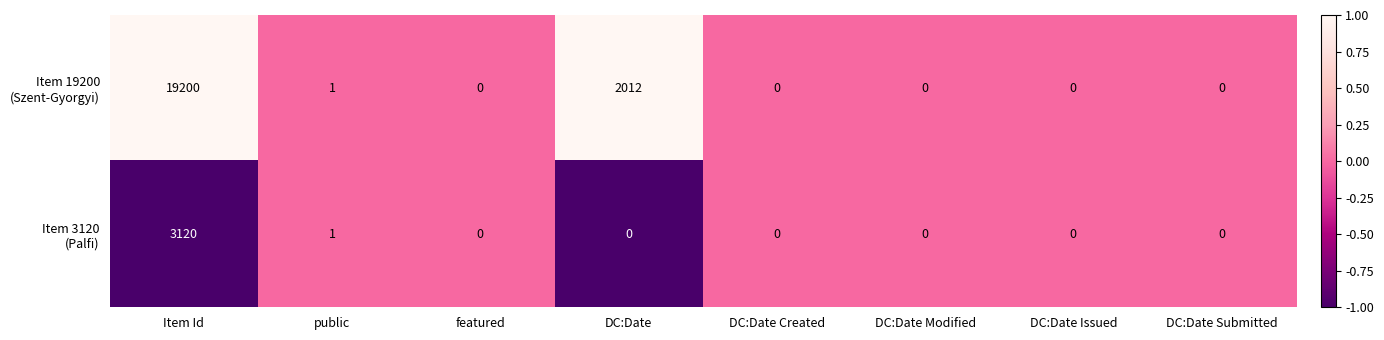

What is the spread (max minus min) of values at Item Id?

16080